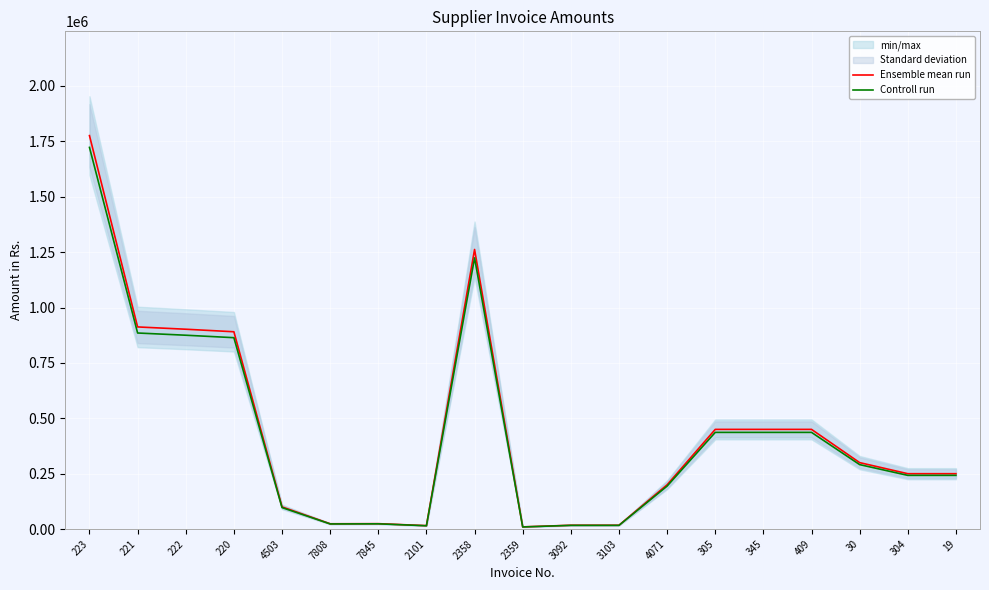

Is the value of Controll run at 221 greater than the value of Ensemble mean run at 4071?

Yes